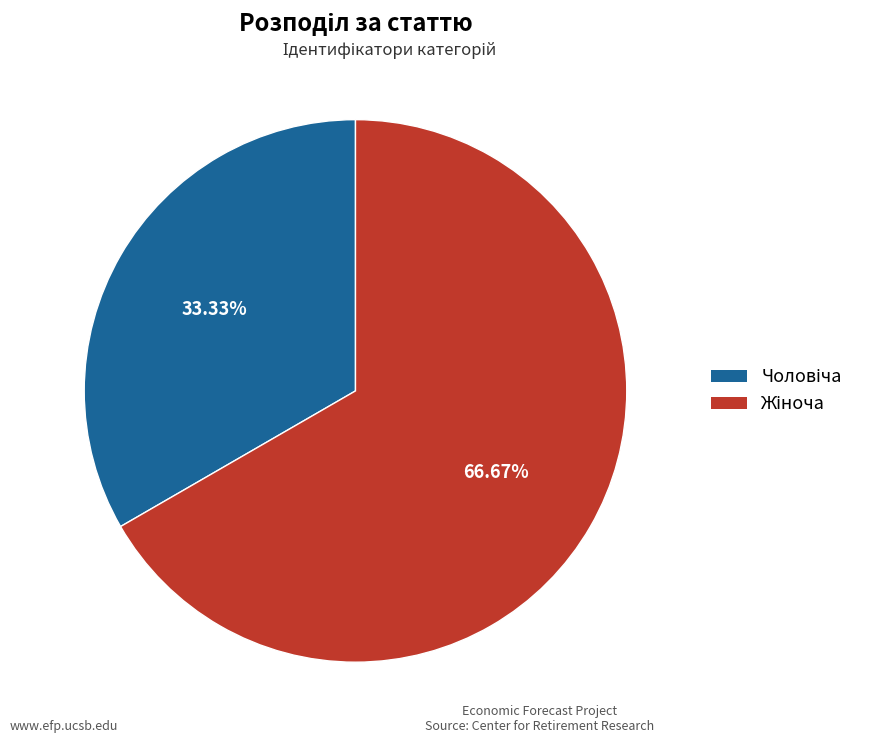

Is there any slice that represents more than half of the pie?

Yes